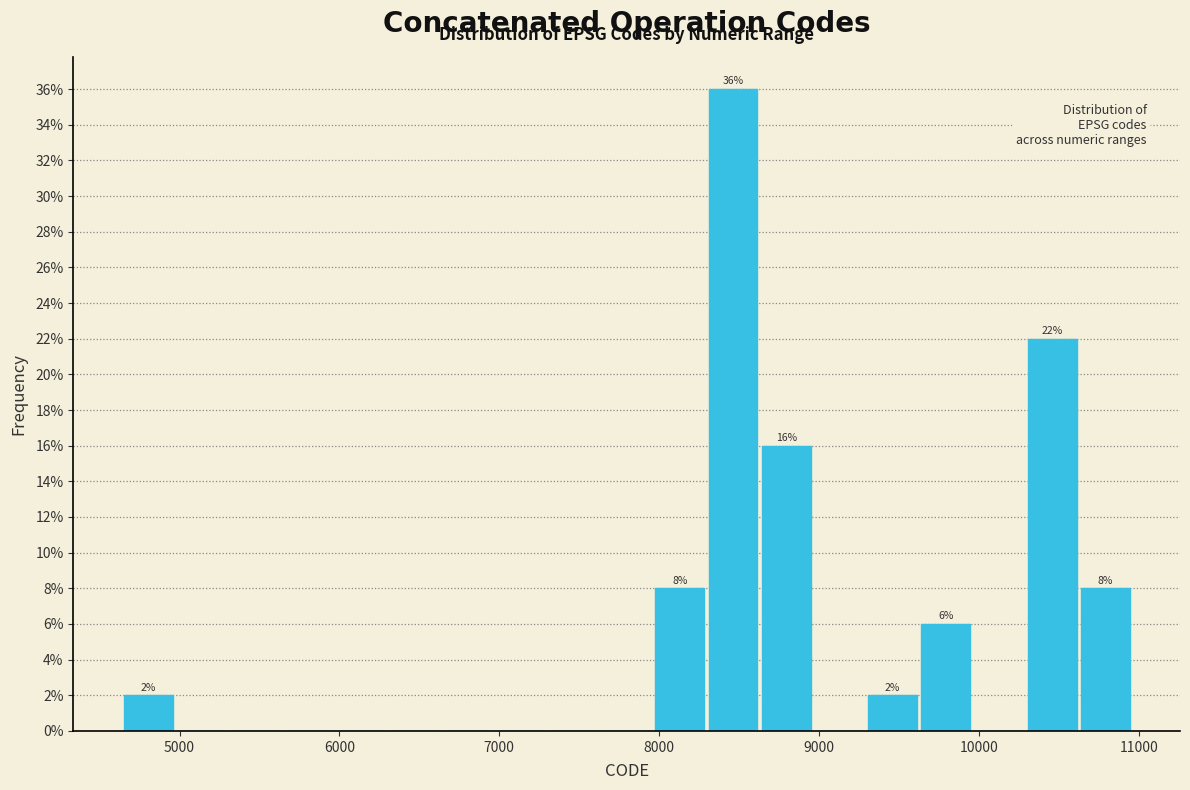

Read against the x-axis, roughly where is the centre of the tallest bar?

8500